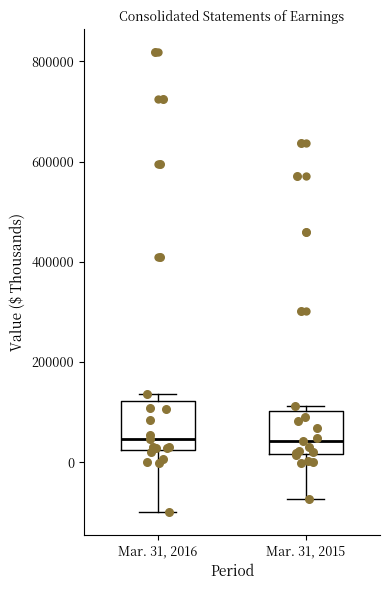

Reading left to right, read every box against the y-axis: the position of its median line, the range the box covers, and the ends of its whiskers. The values are not printed on the chart, so give them approximately, as read against the axis.

Mar. 31, 2016: median 40000, box 20000 to 120000, whiskers -100000 to 140000
Mar. 31, 2015: median 40000, box 20000 to 100000, whiskers -80000 to 120000